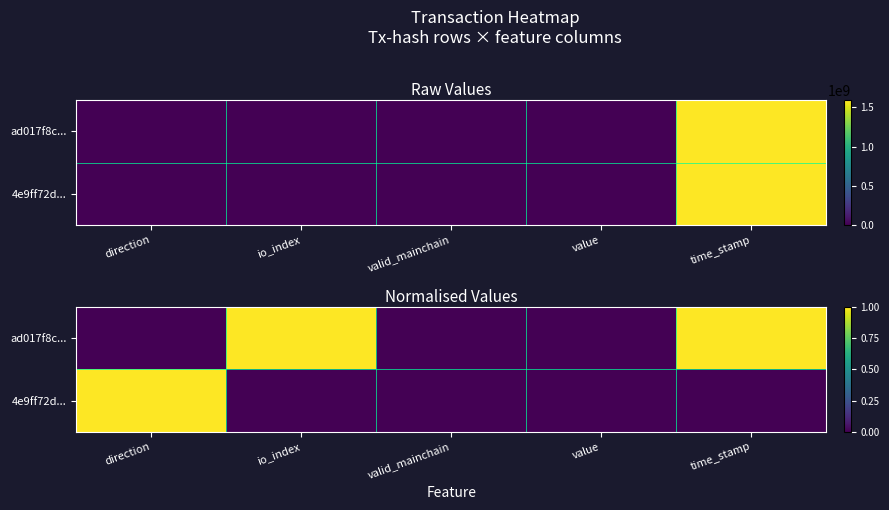

Which series has the widest spread of values?

ad017f8c...